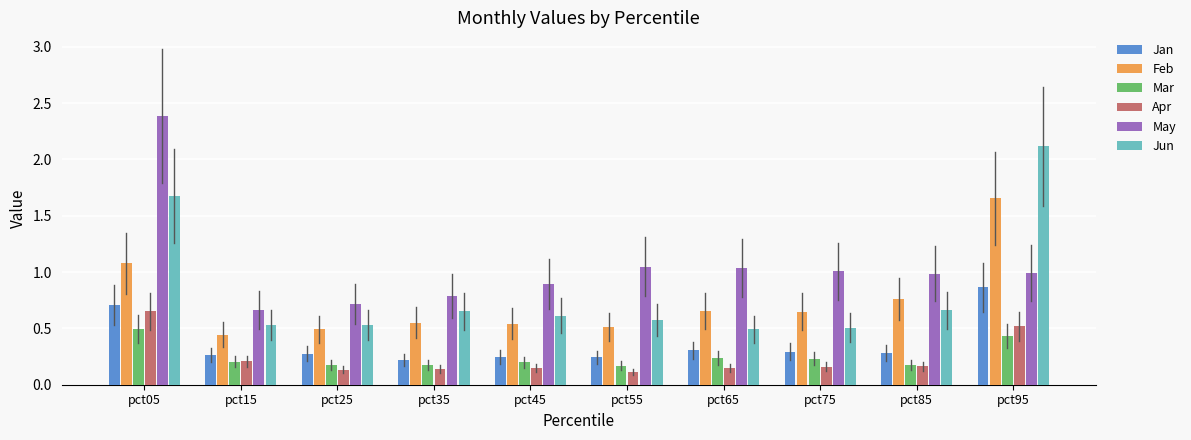

At pct55, list the series in order from largest to smallest.

May, Jun, Feb, Jan, Mar, Apr